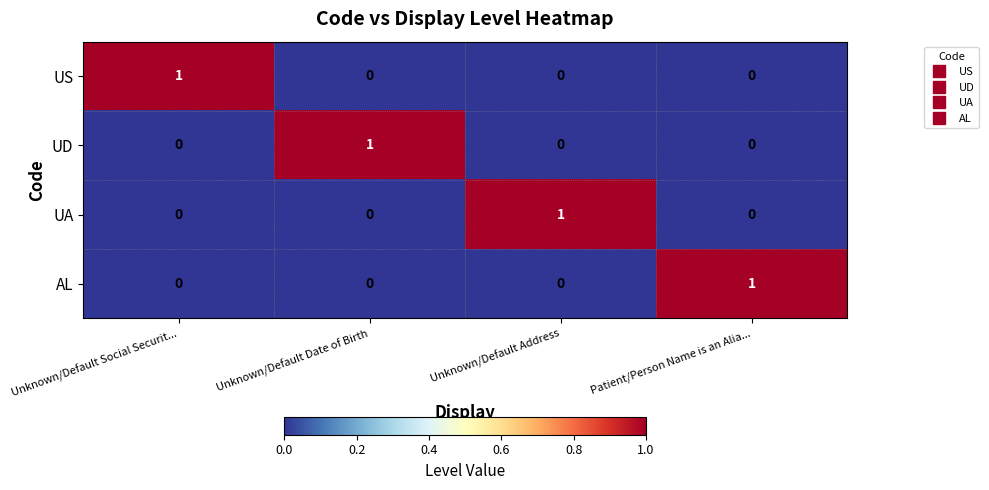

At how many categories does at least one series exceed 0?

4